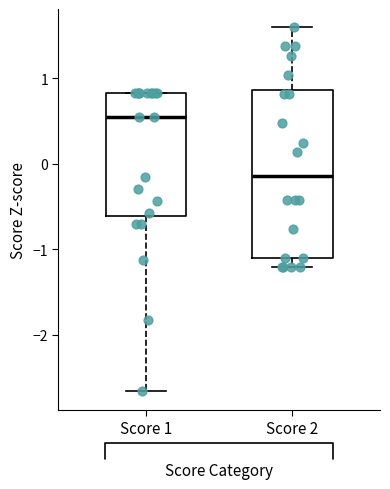

Reading left to right, transcribe this box plot: for each box, give where its median line is, the range the box spans, and where its two whiskers end, as read against the y-axis. The values are not printed on the chart, so give them approximately, as read against the axis.

Score 1: median 0.5, box -0.6 to 0.8, whiskers -2.7 to 0.8
Score 2: median -0.1, box -1.1 to 0.9, whiskers -1.2 to 1.6